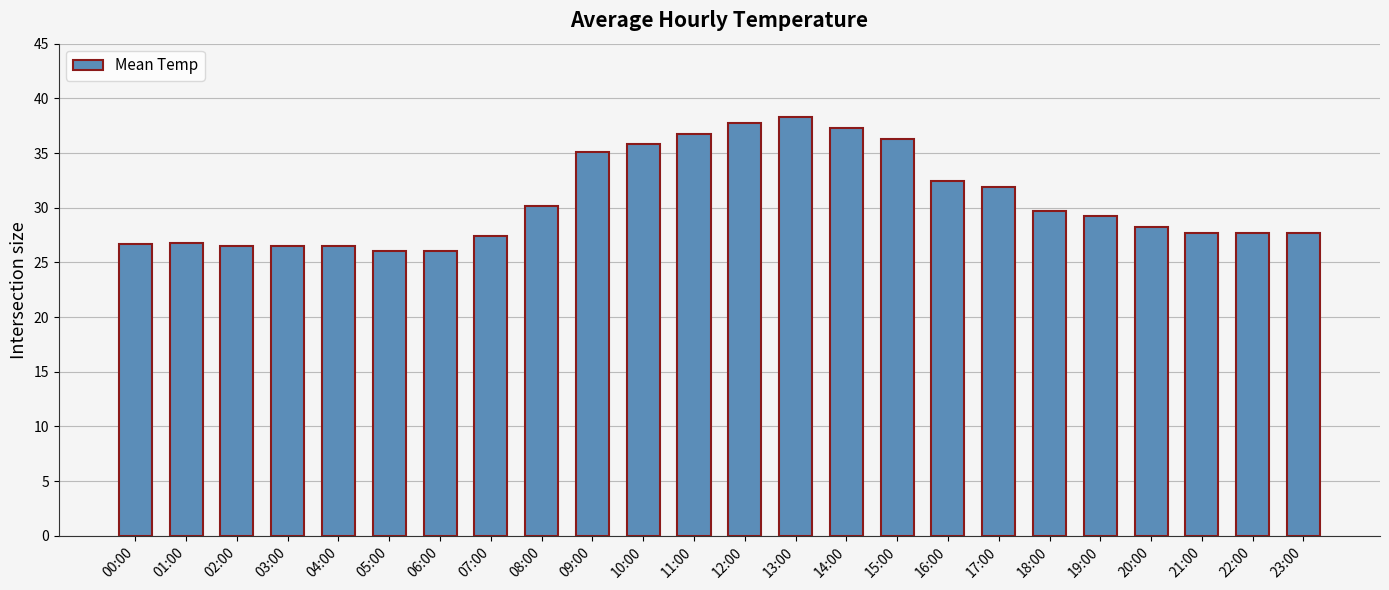

What is the label of the 7th bar from the right?

17:00